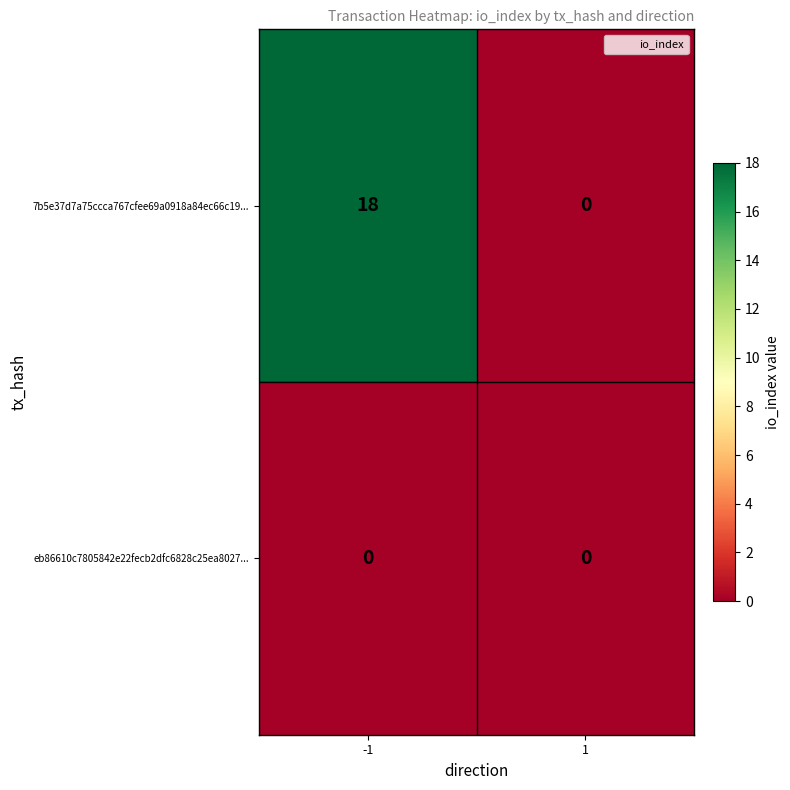

What is the difference between the maximum and minimum values in the 7b5e37d7a75ccca767cfee69a0918a84ec66c19... series?

18